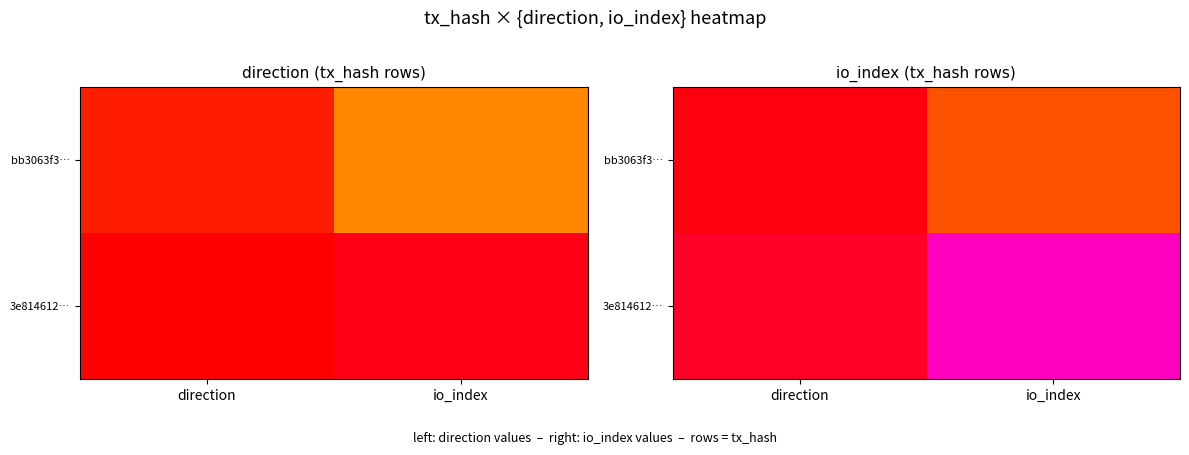

What is the total value across all series at io_index?

107